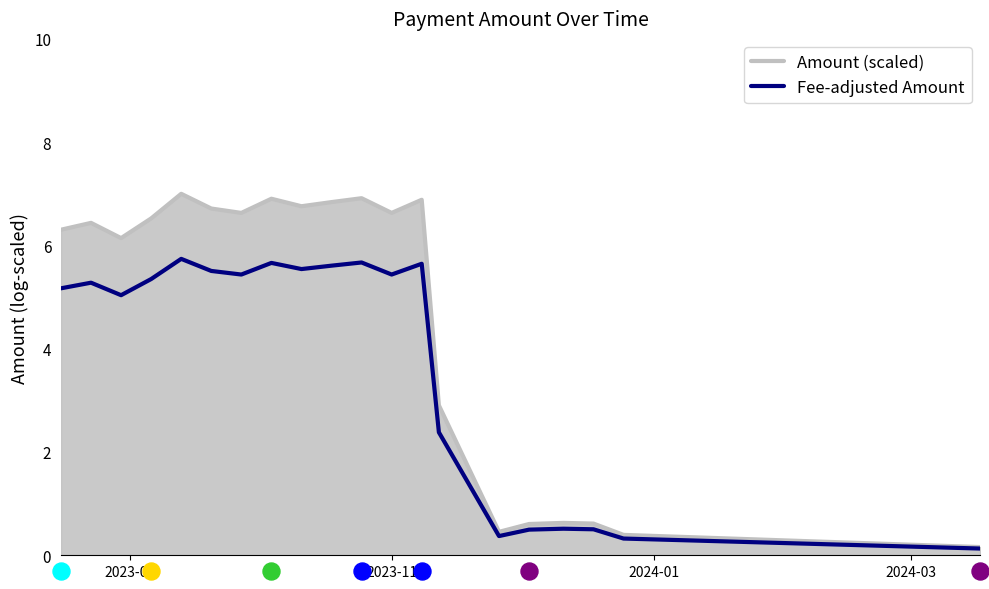

Which series reaches the minimum Y coordinate?

Fee-adjusted Amount